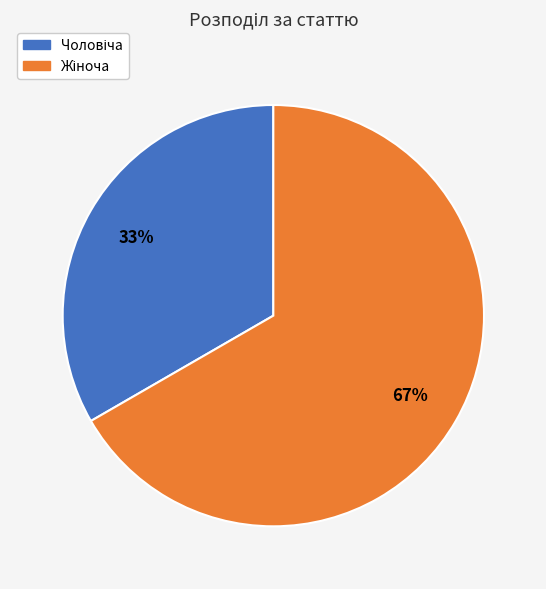

To the nearest percent, what is the average slice percentage?

50%